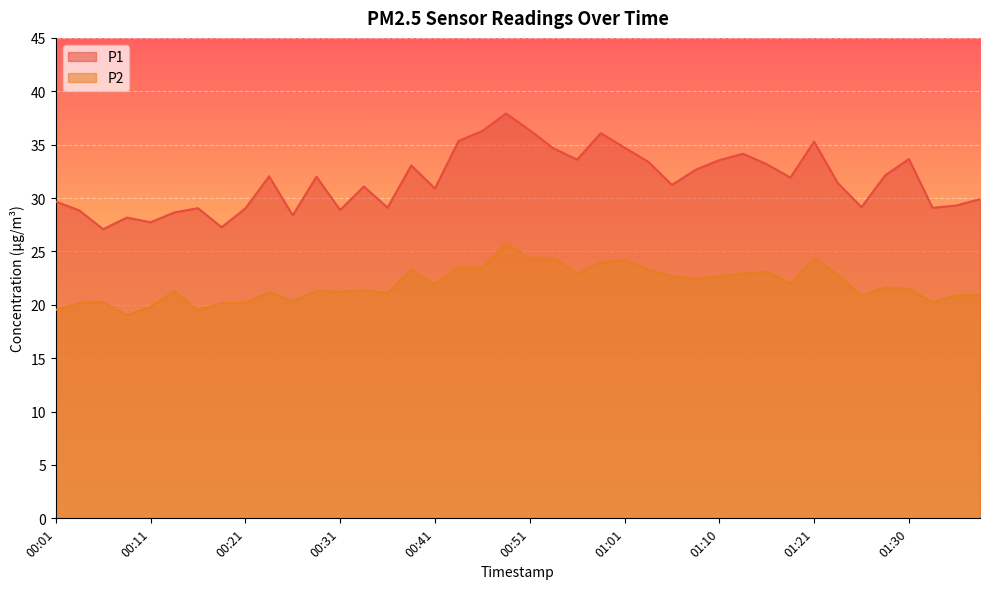

The value of P1 at 00:53 is 23.8. True or false?

False